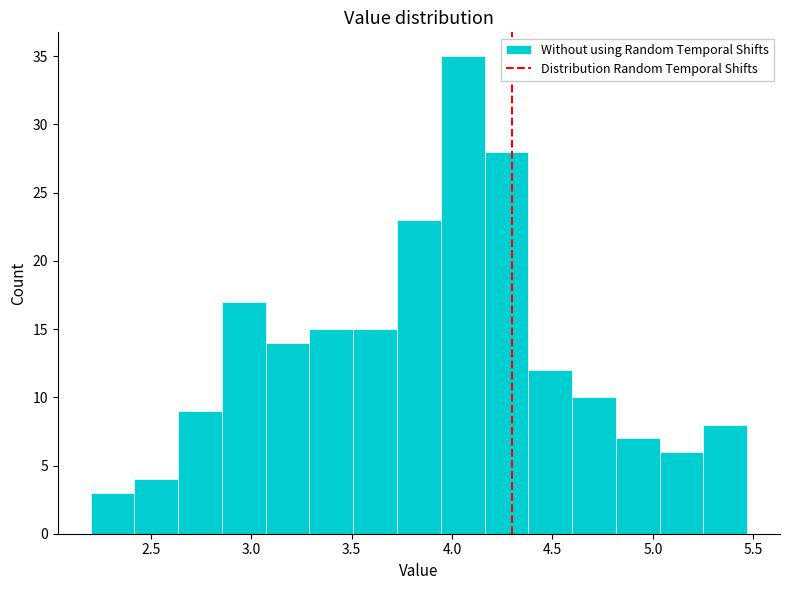

Reading left to right, transcribe this chart: for each bar, give the range it covers on the x-axis and its height. Neither the bar edges nor the heights are printed on the chart, so give them approximately, as read against the axes.

2.20 to 2.40: 3
2.40 to 2.65: 4
2.65 to 2.85: 9
2.85 to 3.05: 17
3.05 to 3.30: 14
3.30 to 3.50: 15
3.50 to 3.75: 15
3.75 to 3.95: 23
3.95 to 4.15: 35
4.15 to 4.40: 28
4.40 to 4.60: 12
4.60 to 4.80: 10
4.80 to 5.05: 7
5.05 to 5.25: 6
5.25 to 5.45: 8